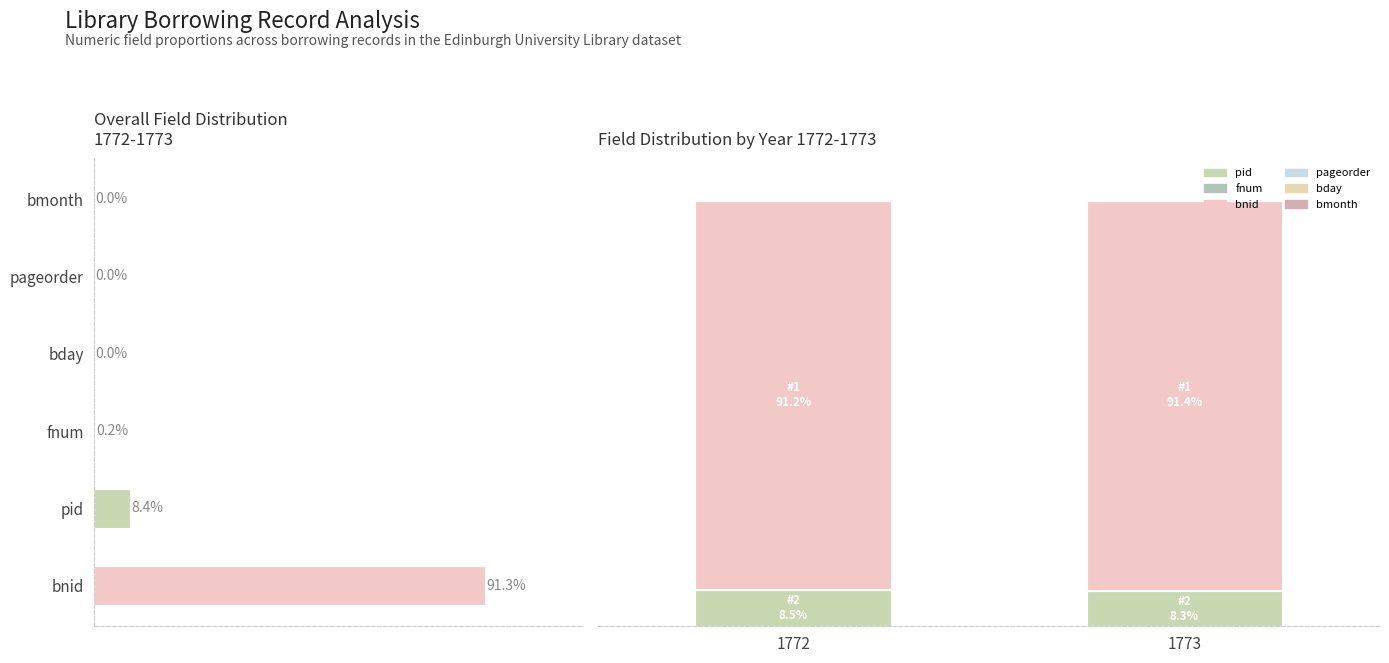

What is the total value across all series at 1772?

100.0